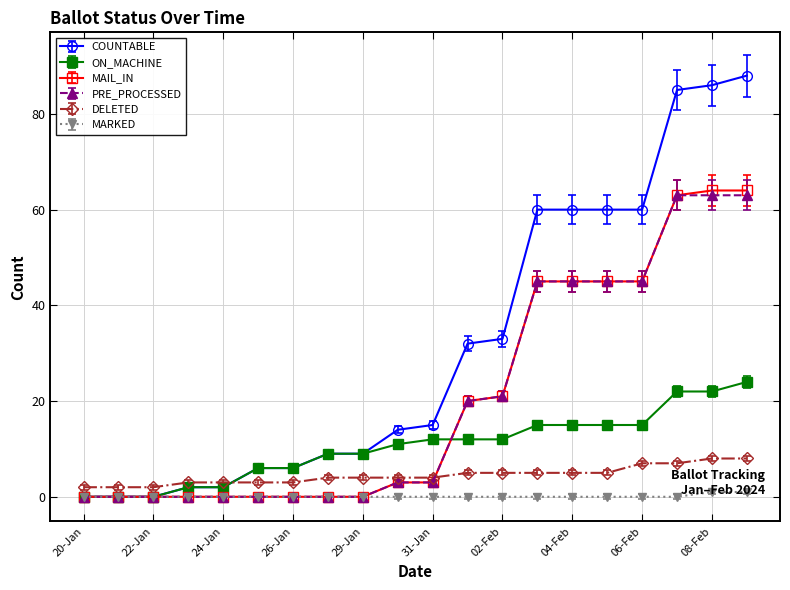

What is the greatest value displayed?

88